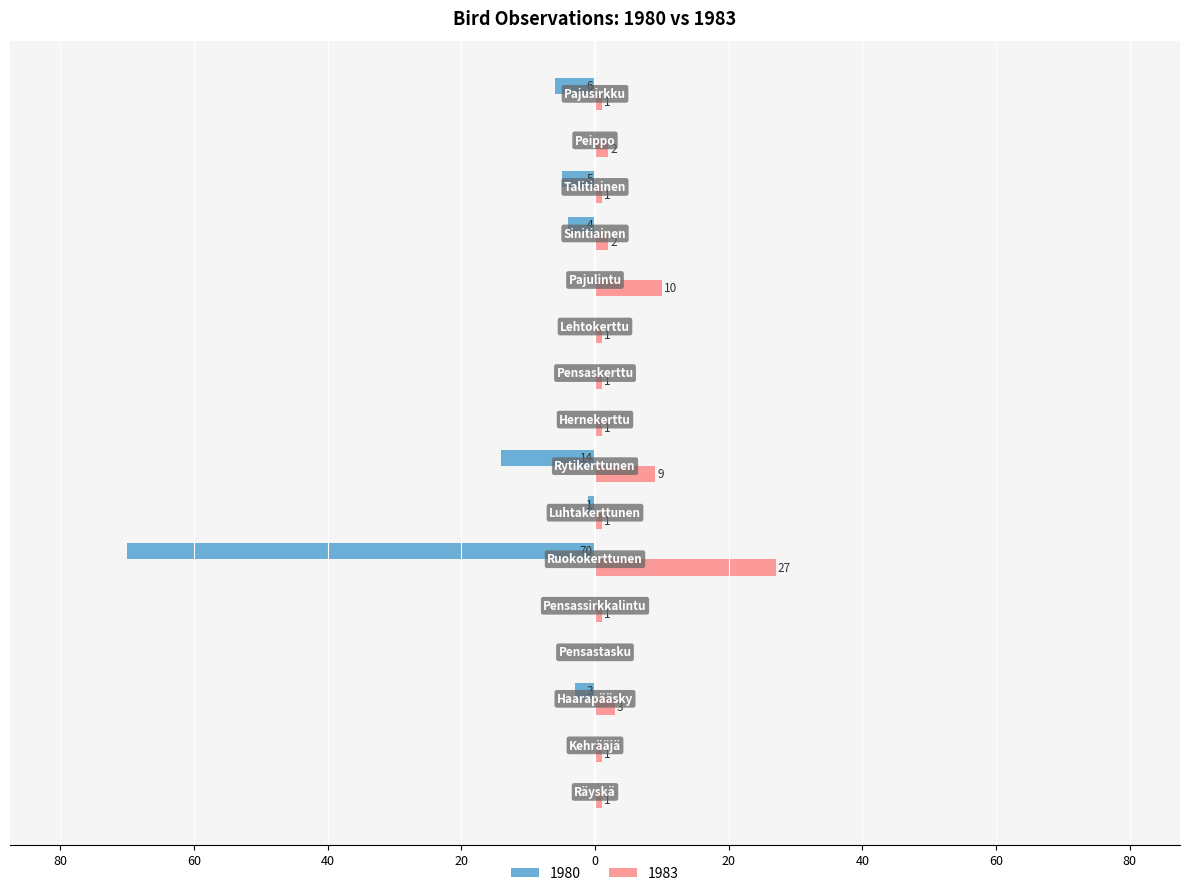

What is the label of the 9th bar from the right?

Rytikerttunen